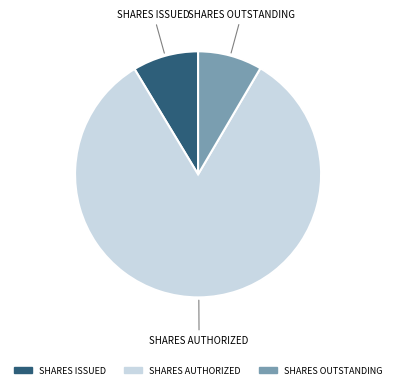

Is there any slice that represents more than half of the pie?

Yes